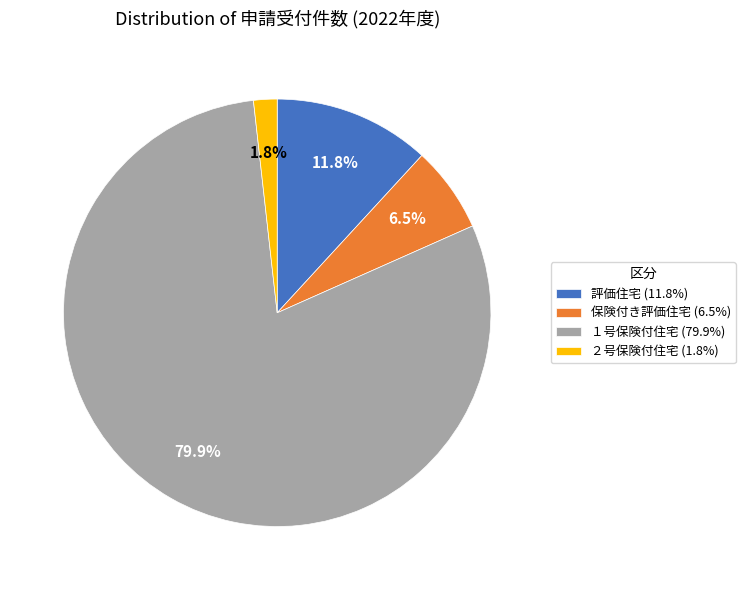

Rank the categories by value from lowest to highest.

２号保険付住宅, 保険付き評価住宅, 評価住宅, １号保険付住宅